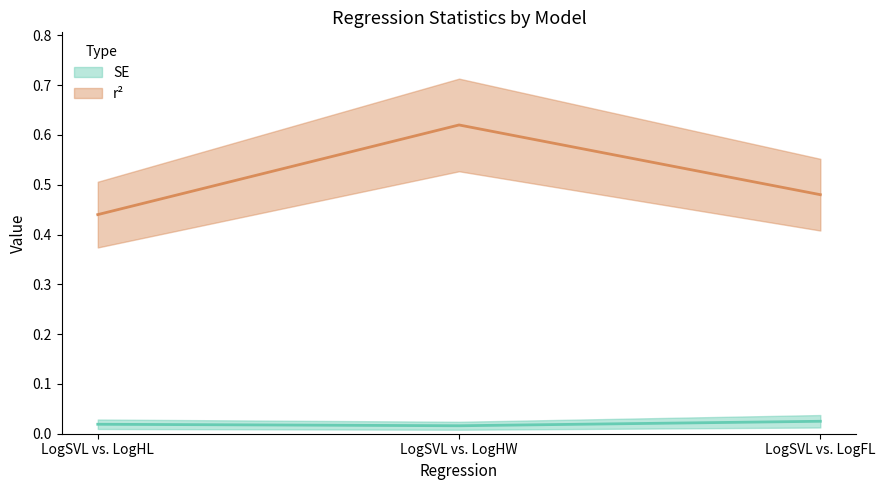

Which category has the highest value in the SE series?

LogSVL vs. LogFL